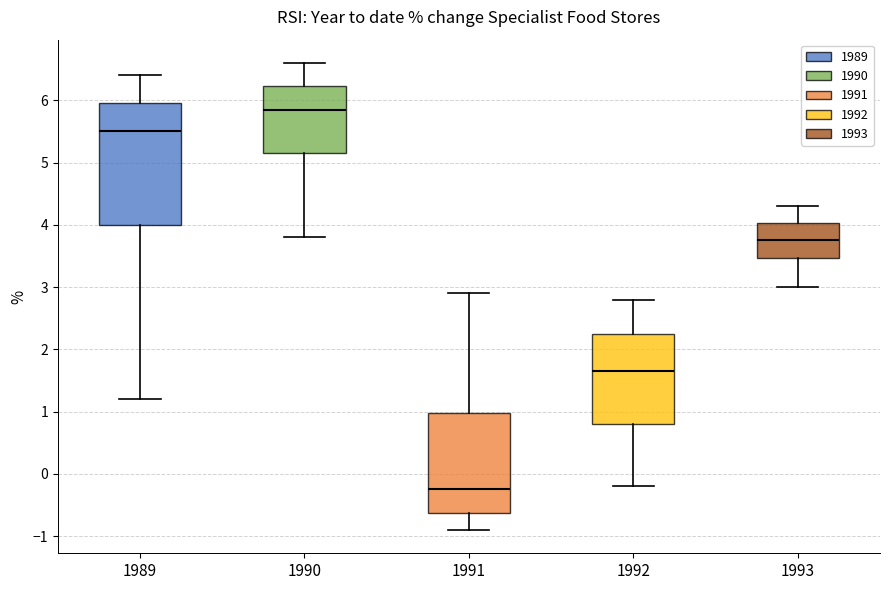

Where is the upper edge of the box at x = 1991 on the y-axis? The values are not printed on the chart, so give them approximately, as read against the axis.

1.0